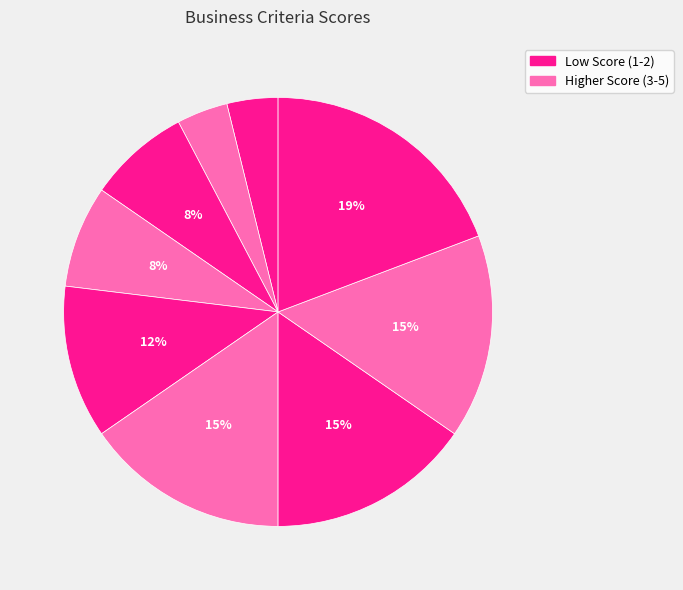

How many slices are in this pie chart?

9